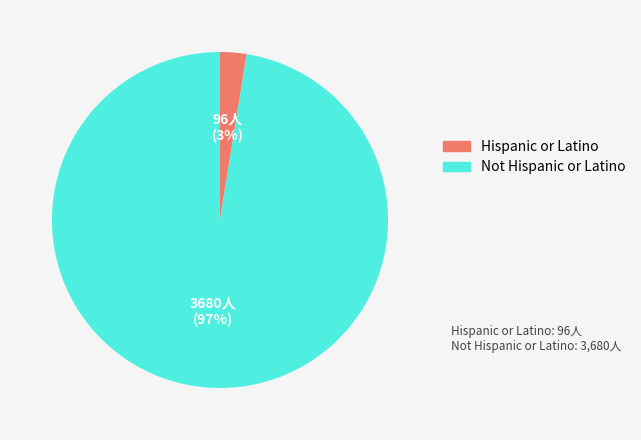

Between Hispanic or Latino and Not Hispanic or Latino, which is larger?

Not Hispanic or Latino